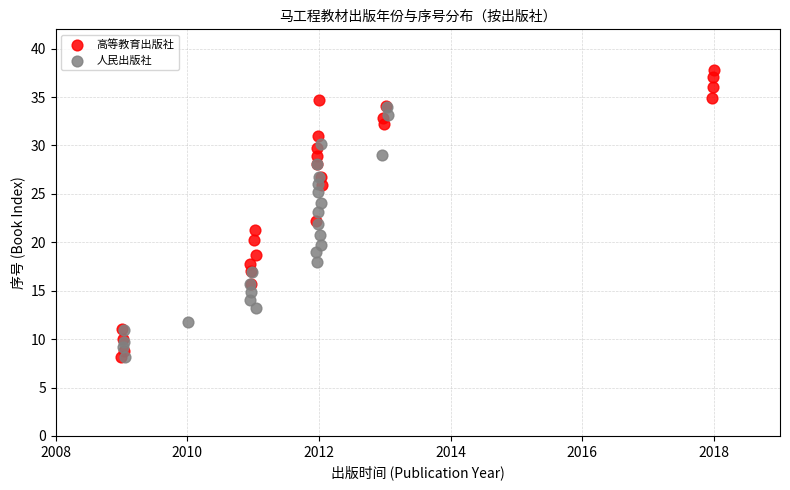

Which series has the widest spread of Y values?

高等教育出版社